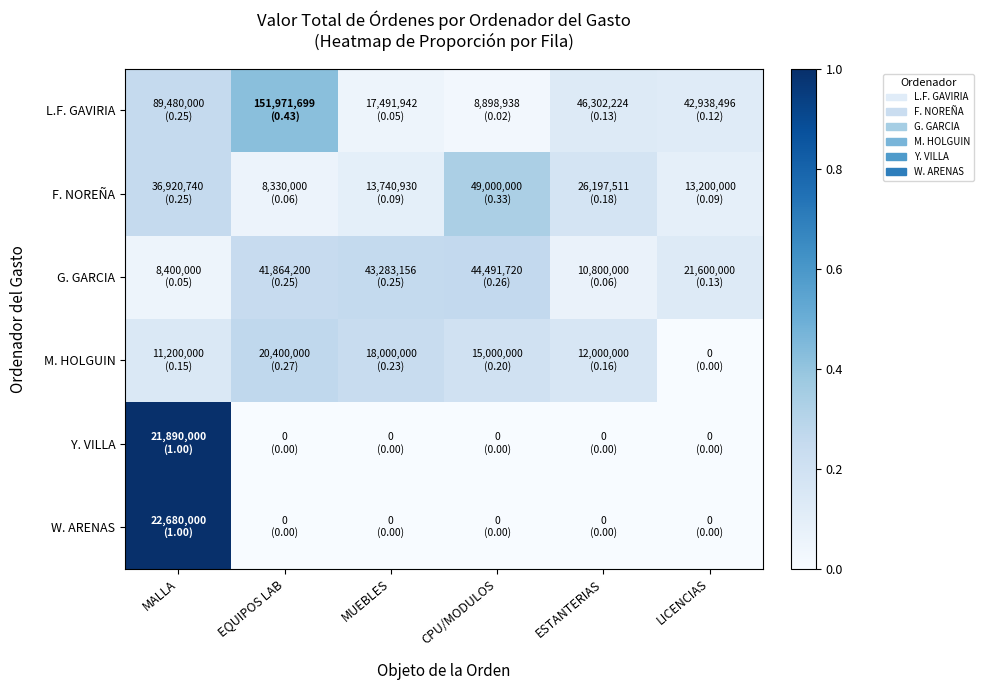

At ESTANTERIAS, list the series in order from smallest to largest.

Y. VILLA, W. ARENAS, G. GARCIA, L.F. GAVIRIA, M. HOLGUIN, F. NOREÑA